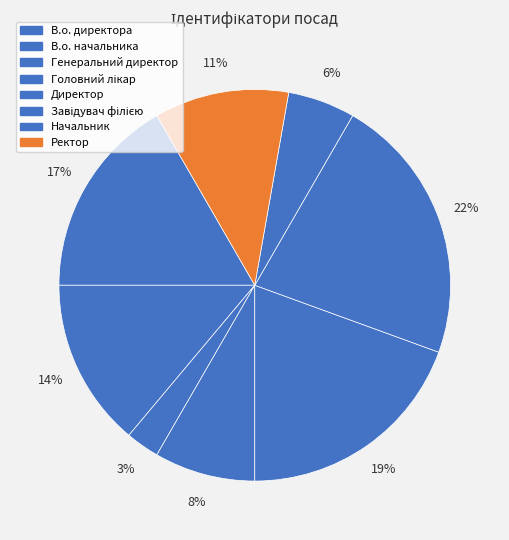

What is the change in value from В.о. директора to Директор?

+1